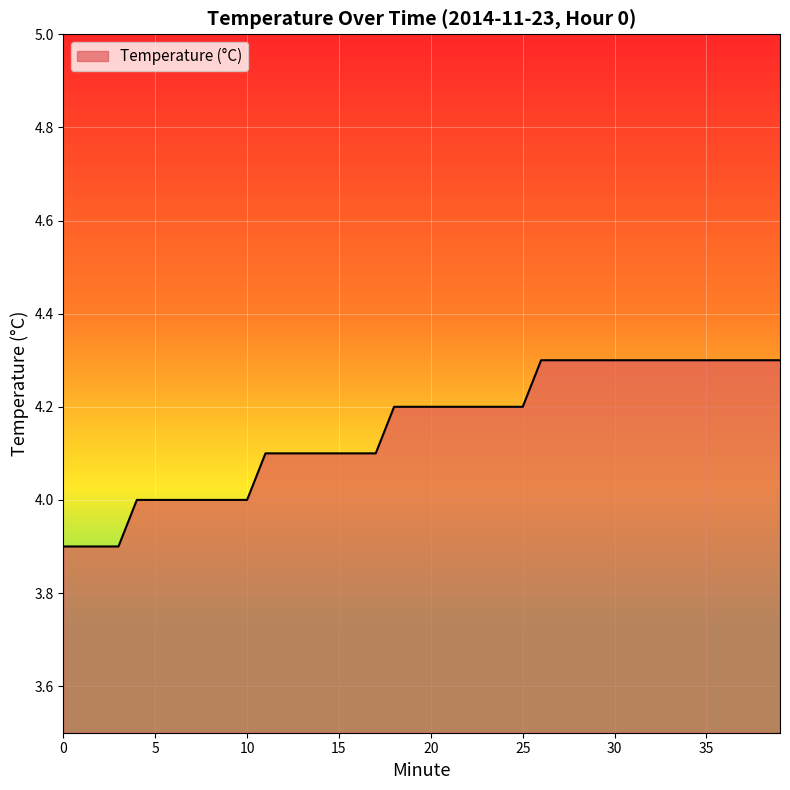

What is the maximum value shown in the chart?

4.3